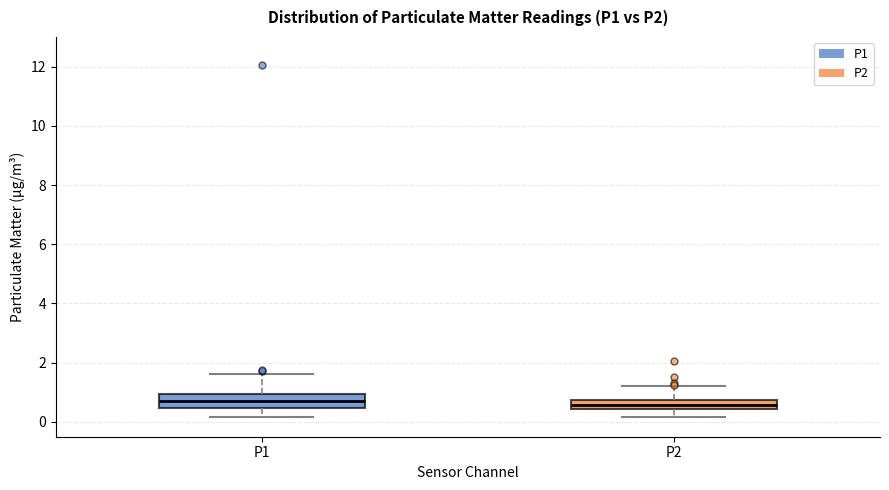

Reading left to right, read every box against the y-axis: the position of its median line, the range the box covers, and the ends of its whiskers. The values are not printed on the chart, so give them approximately, as read against the axis.

P1: median 0.6, box 0.4 to 1.0, whiskers 0.2 to 1.6
P2: median 0.6, box 0.4 to 0.8, whiskers 0.2 to 1.2